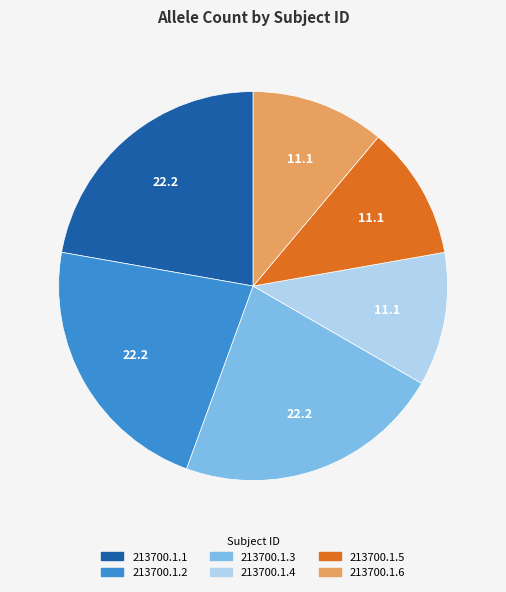

How many segments does this pie chart have?

6